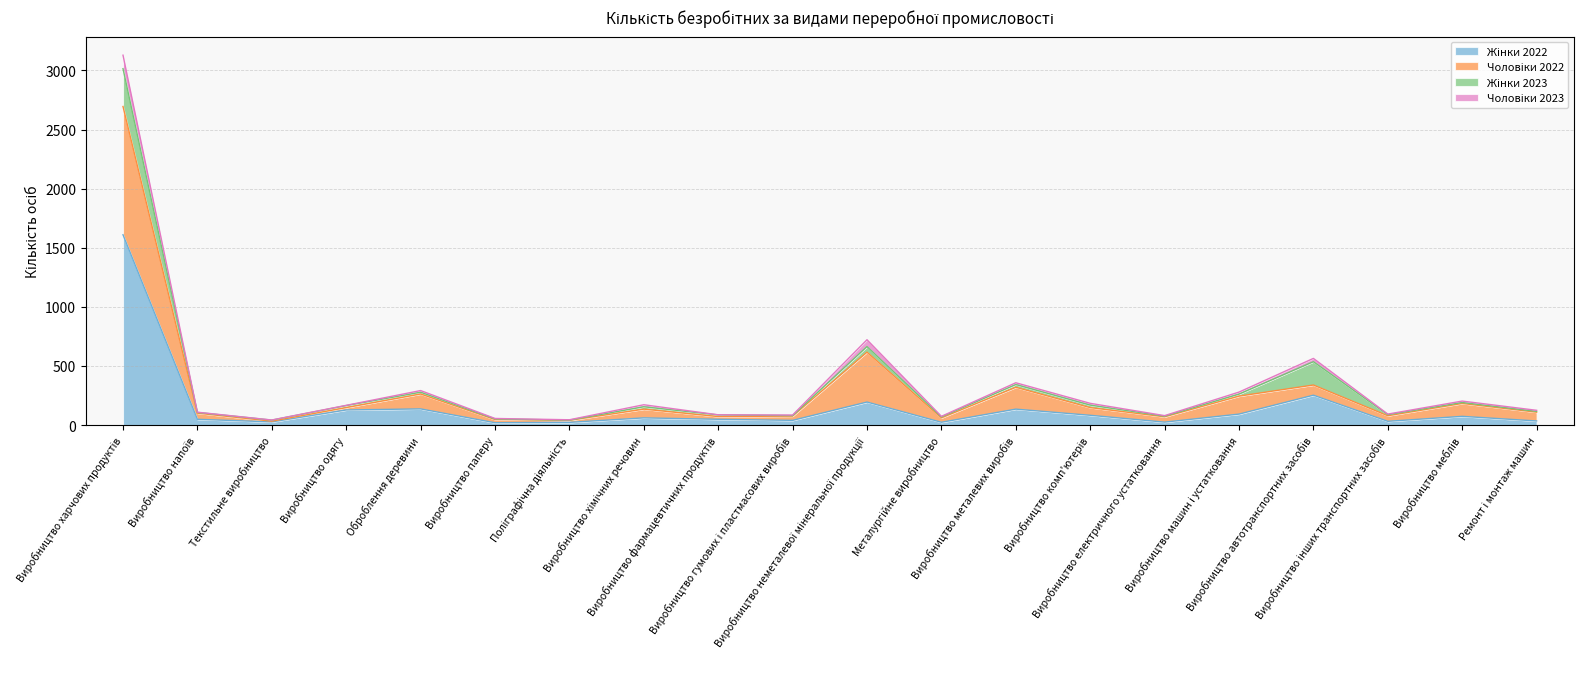

What is the label of the 1st point from the right?

Ремонт і монтаж машин